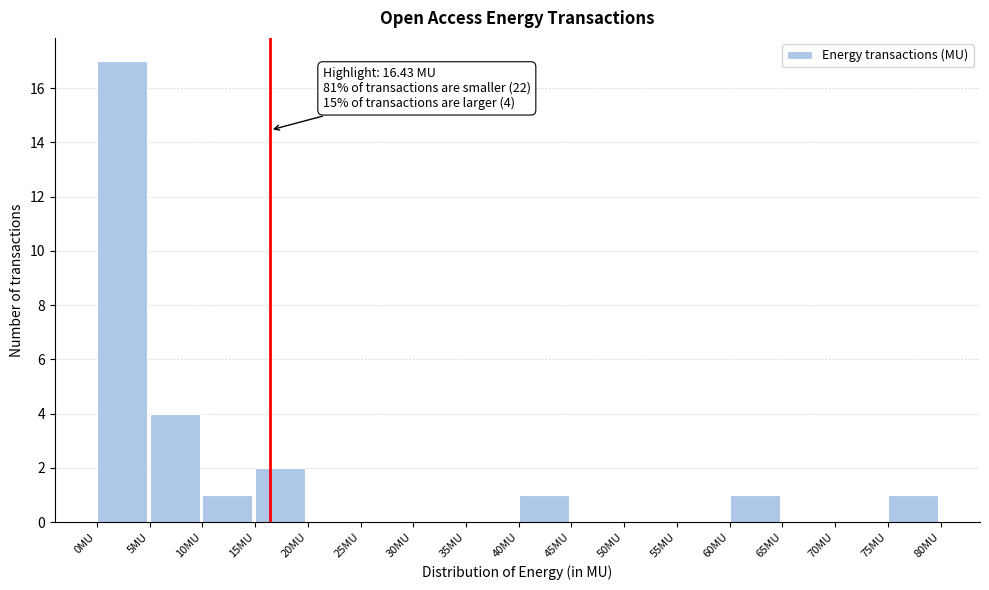

Over which range of the x-axis is the bar tallest?

0 to 5